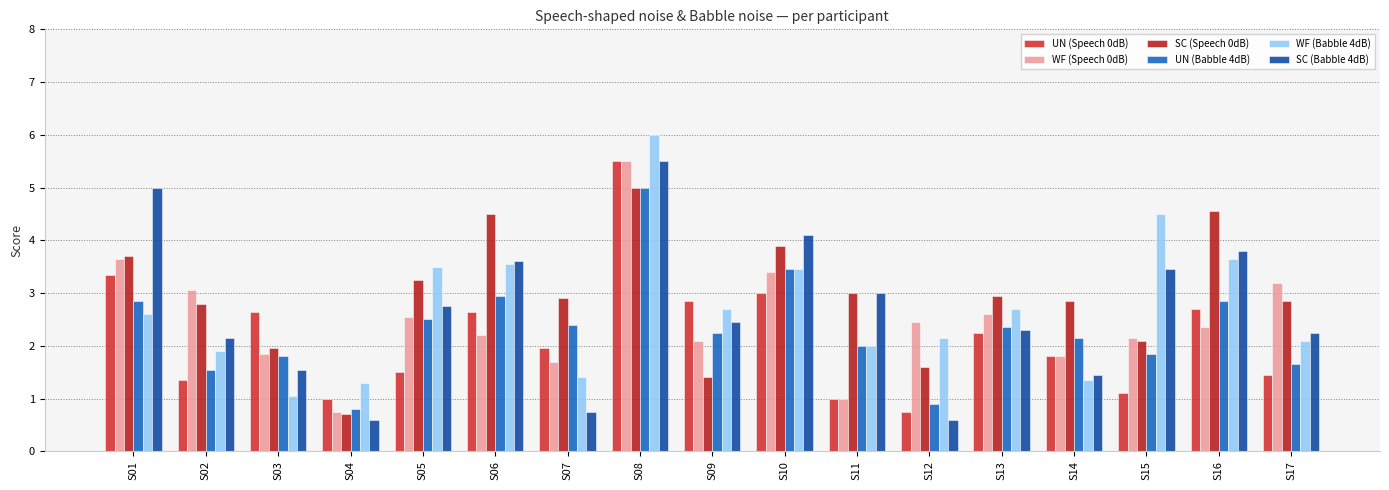

Is it true that UN (Speech 0dB) equals 3.5 at S06?

False